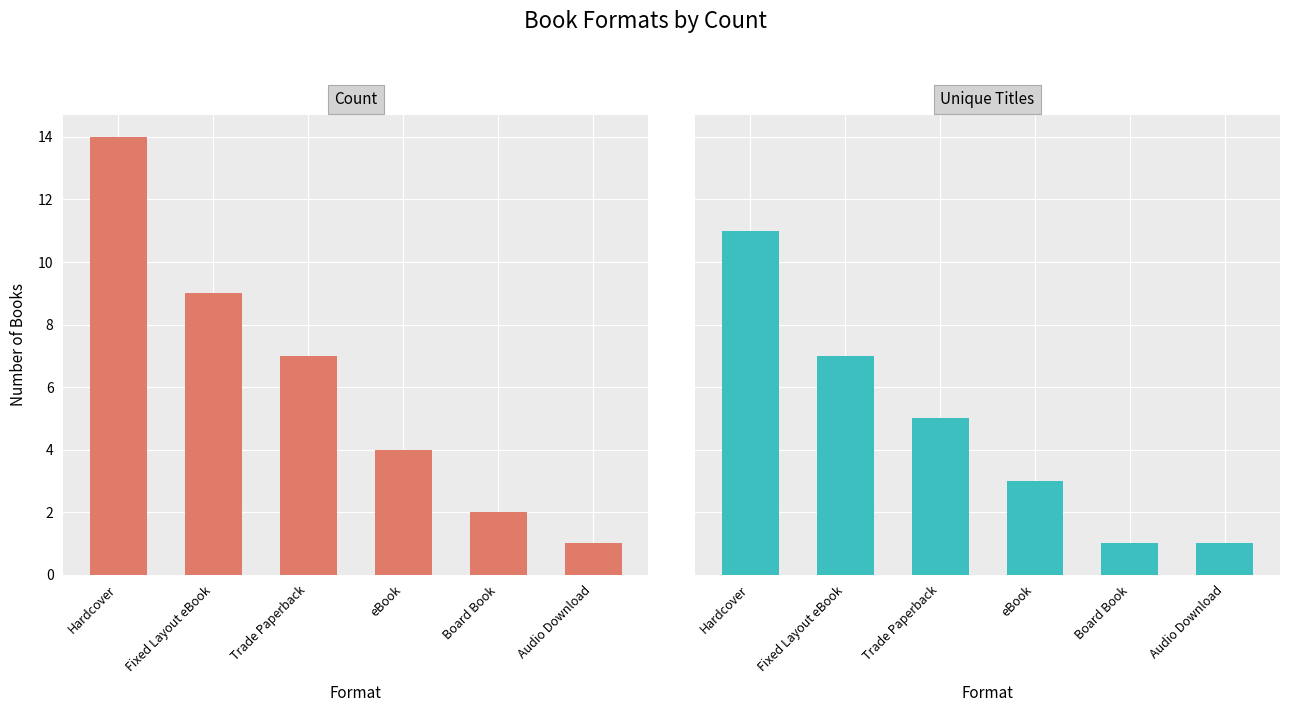

Reading left to right, transcribe all the data shown in this chart.

Count: 14	9	7	4	2	1
Unique Titles: 11	7	5	3	1	1